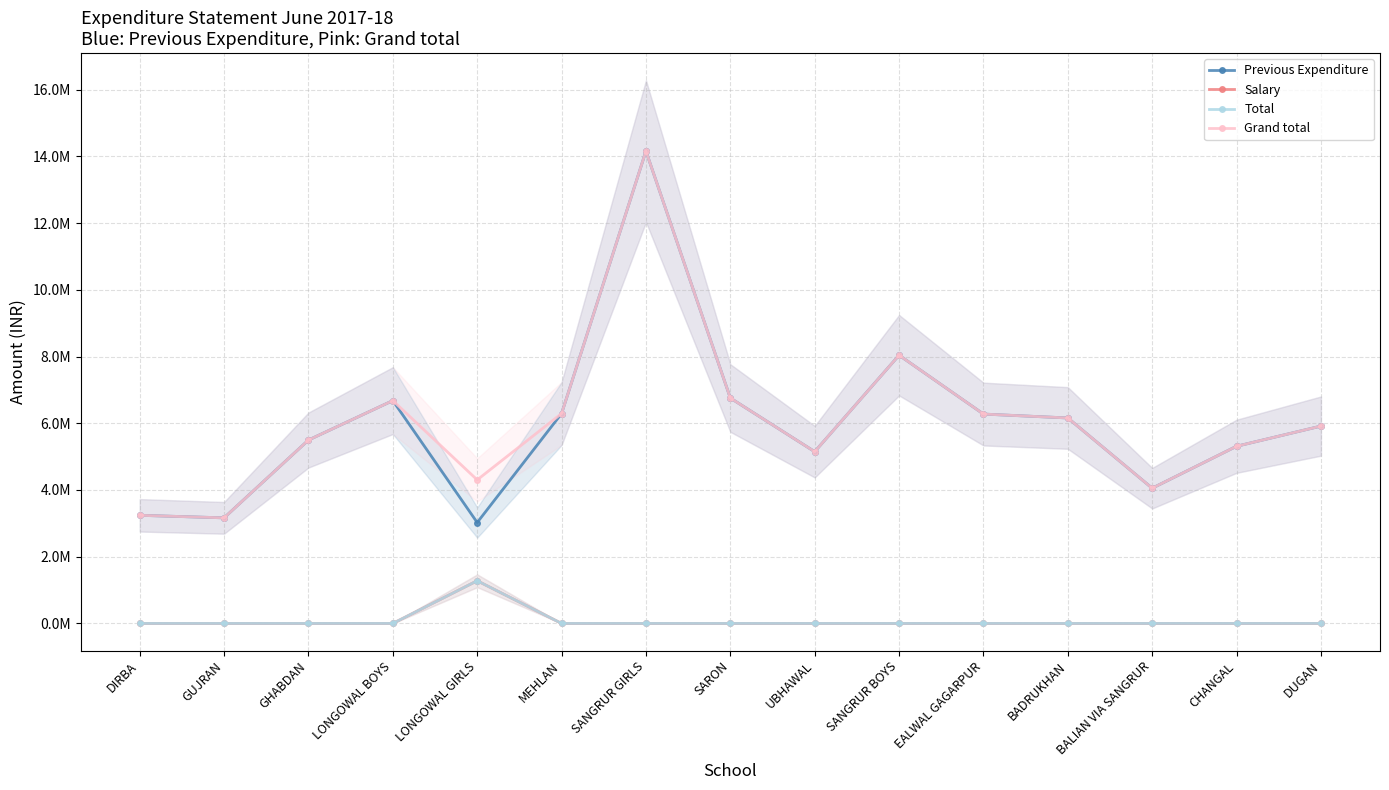

What is the label of the 5th point from the right?

EALWAL GAGARPUR